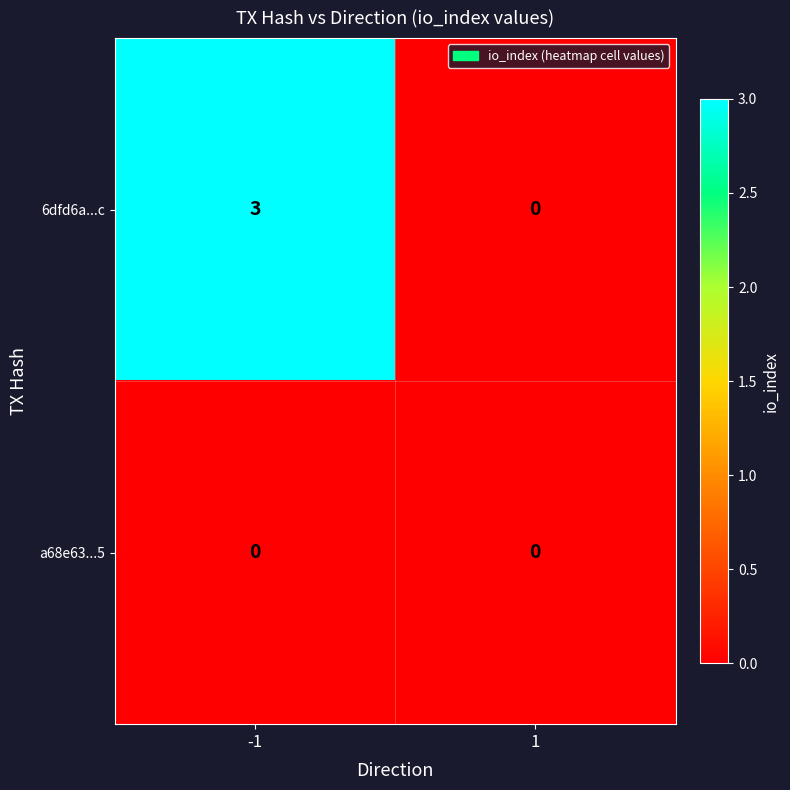

True or false: 6dfd6a...c has a value of -2 at 1.

False